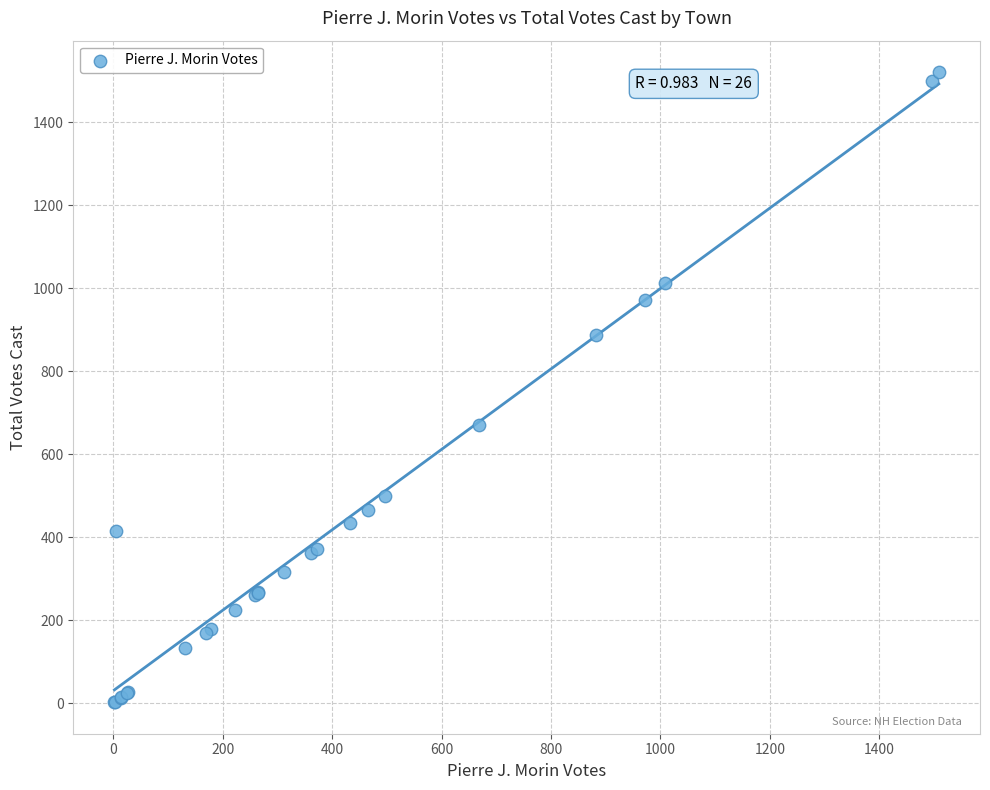

What Y value in the scatter plot is closest to 761?

671